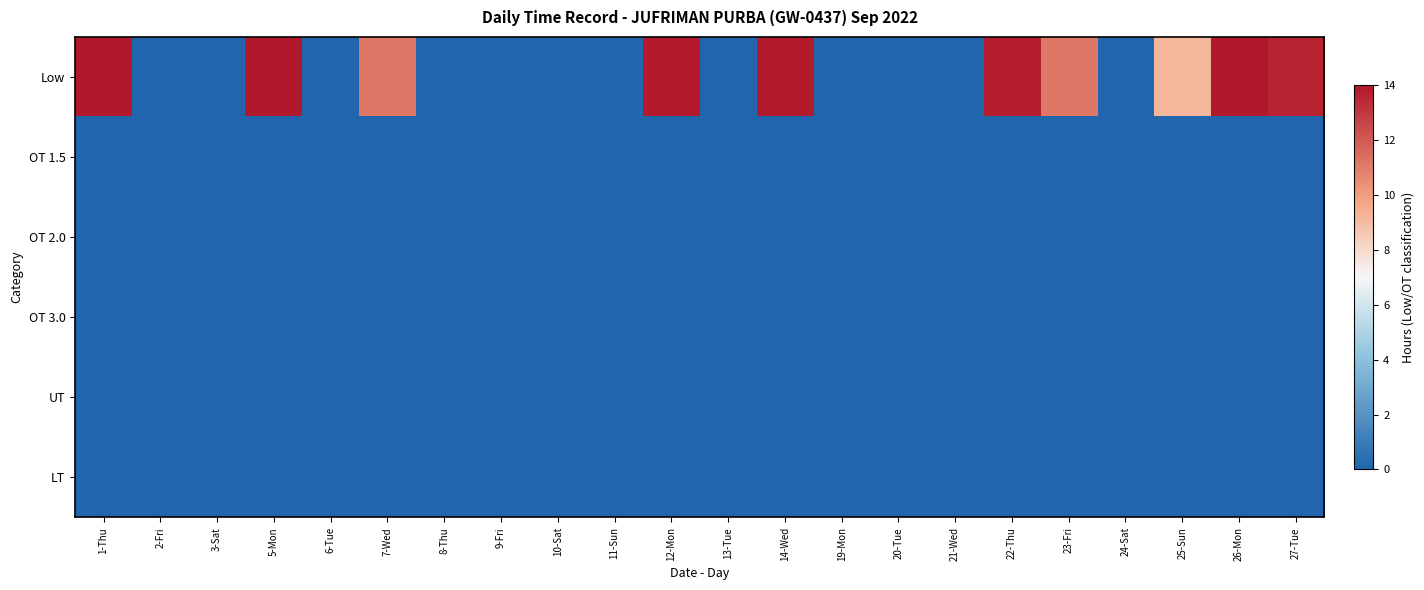

What is the greatest value displayed?

14.0